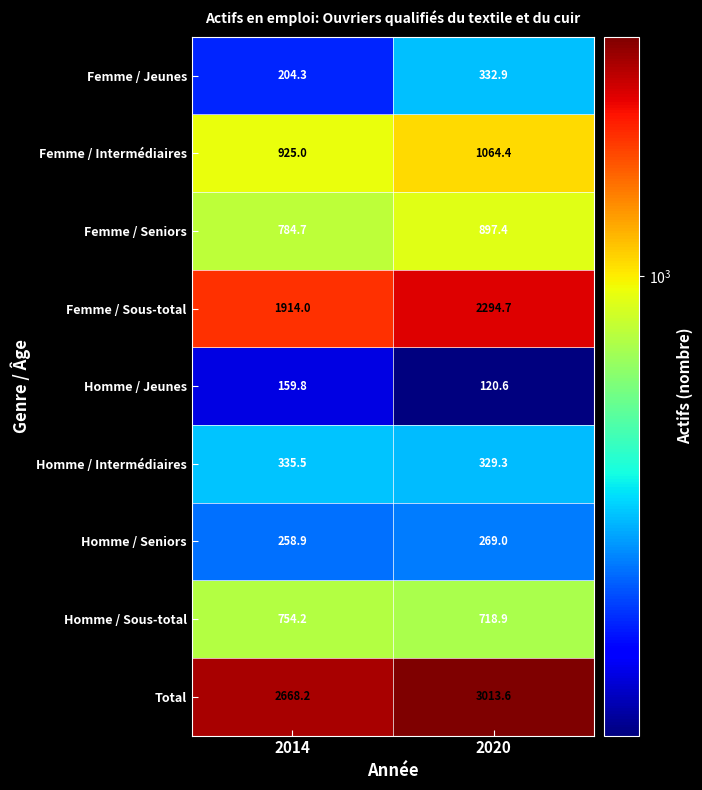

At which label is Homme / Seniors closest to 263?

2014